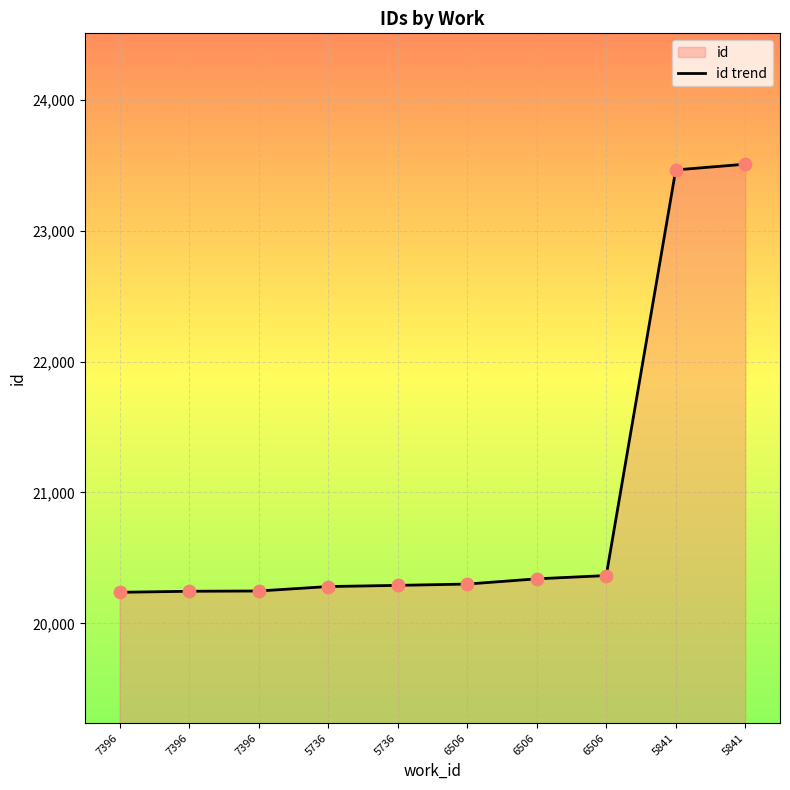

Which has a higher value, 7396 or 7396?

7396